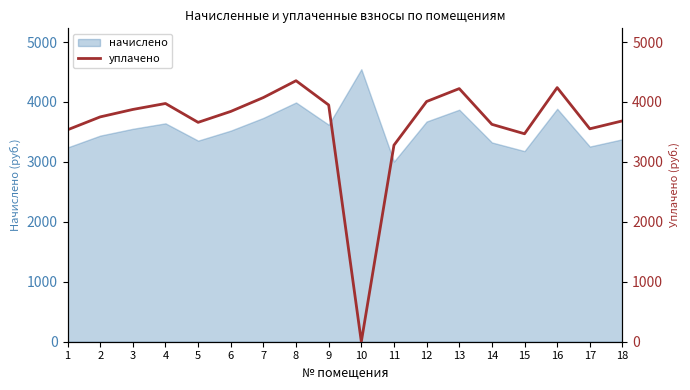

What is the difference between the maximum and second lowest values?

1075.6